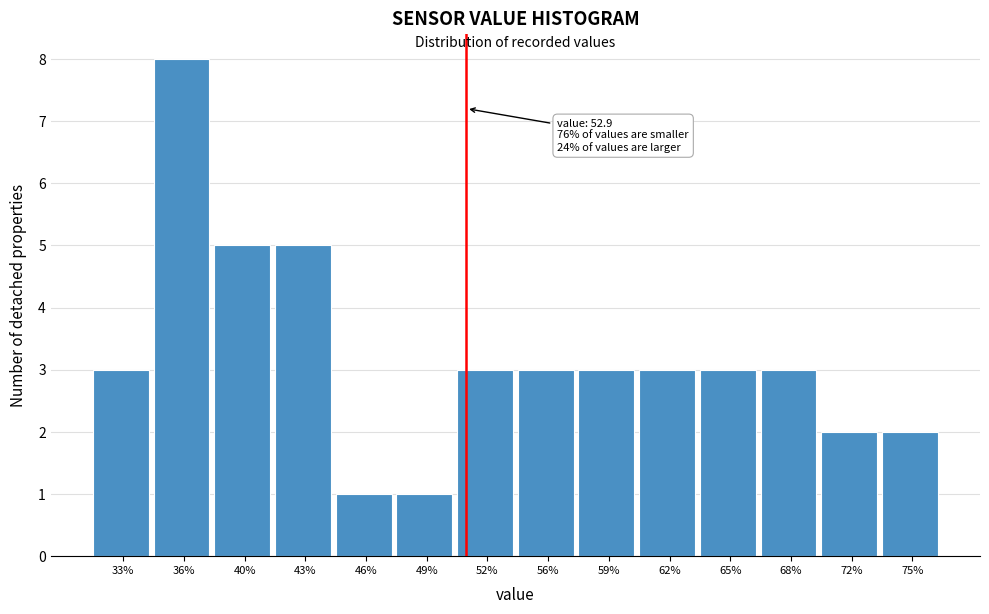

Reading right to left, transcribe all the data shown in this chart.

2	2	3	3	3	3	3	3	1	1	5	5	8	3